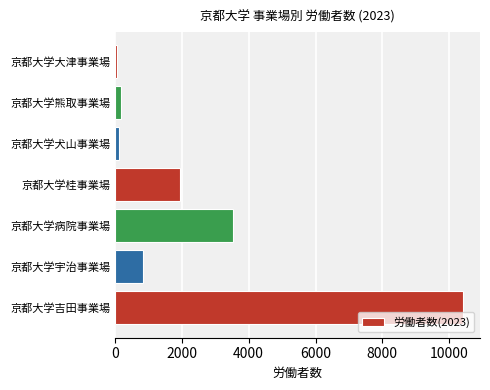

Is it true that the value at 京都大学桂事業場 is 3042?

False